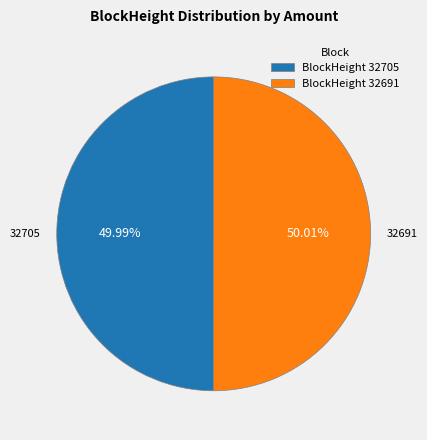

Do BlockHeight 32691 and BlockHeight 32705 together represent more than half of the pie?

Yes